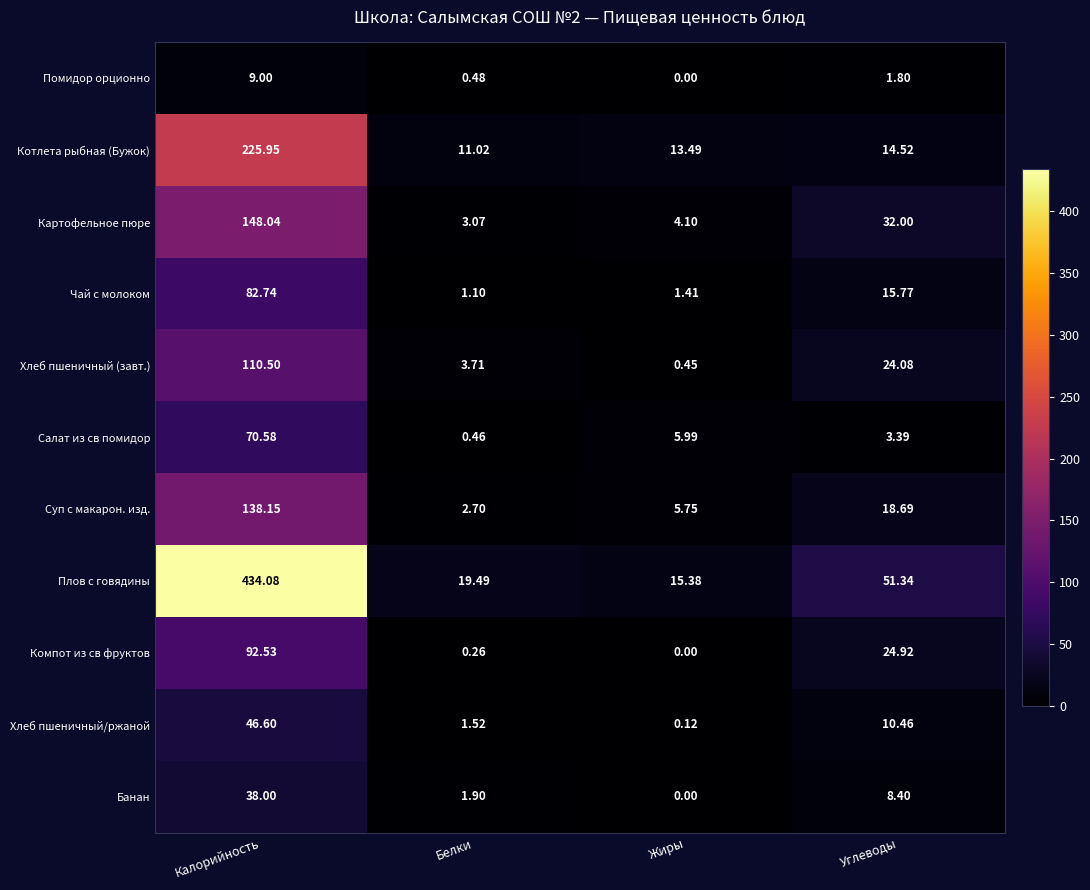

At how many categories does at least one series exceed 419?

1